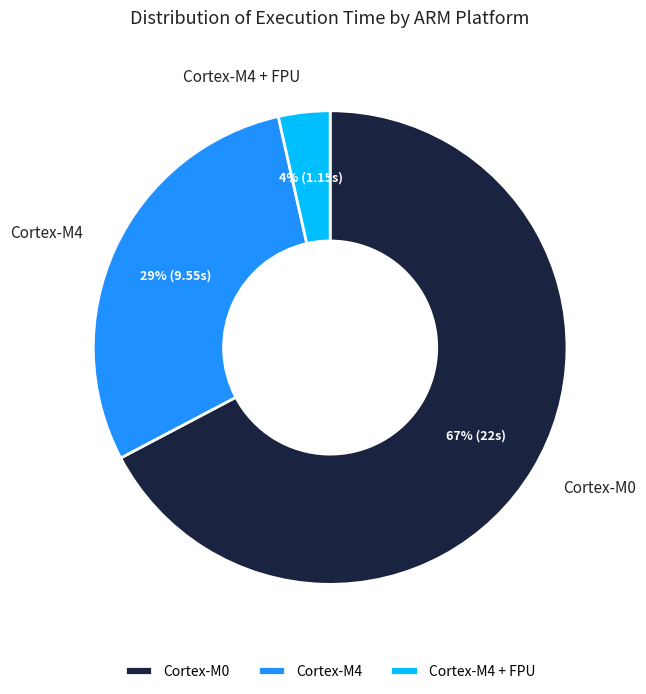

To the nearest percent, what is the average slice percentage?

33%